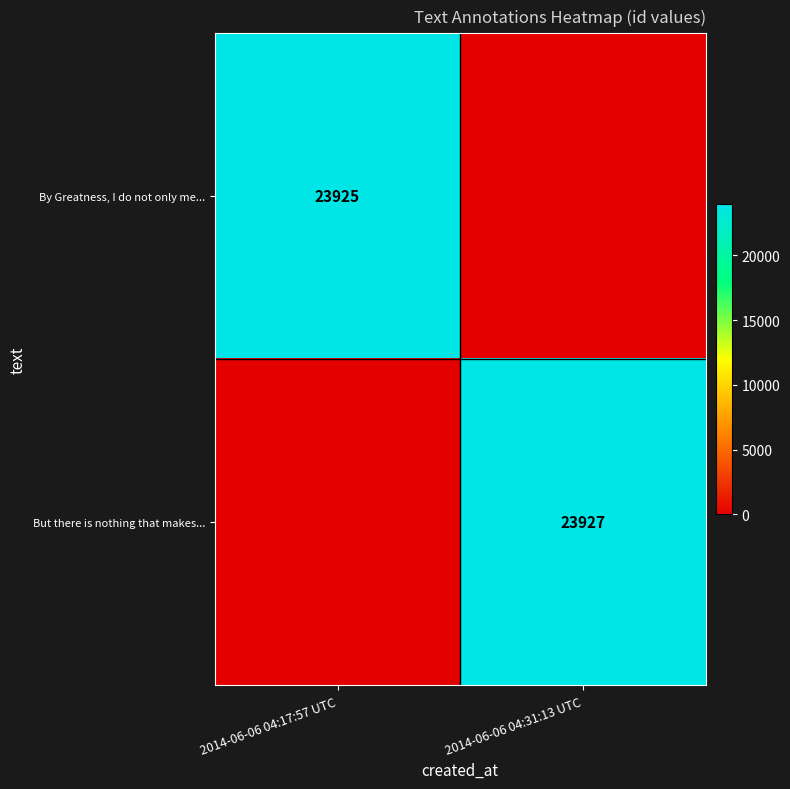

The But there is nothing that makes... series shows 23927 at 2014-06-06 04:31:13 UTC. True or false?

True